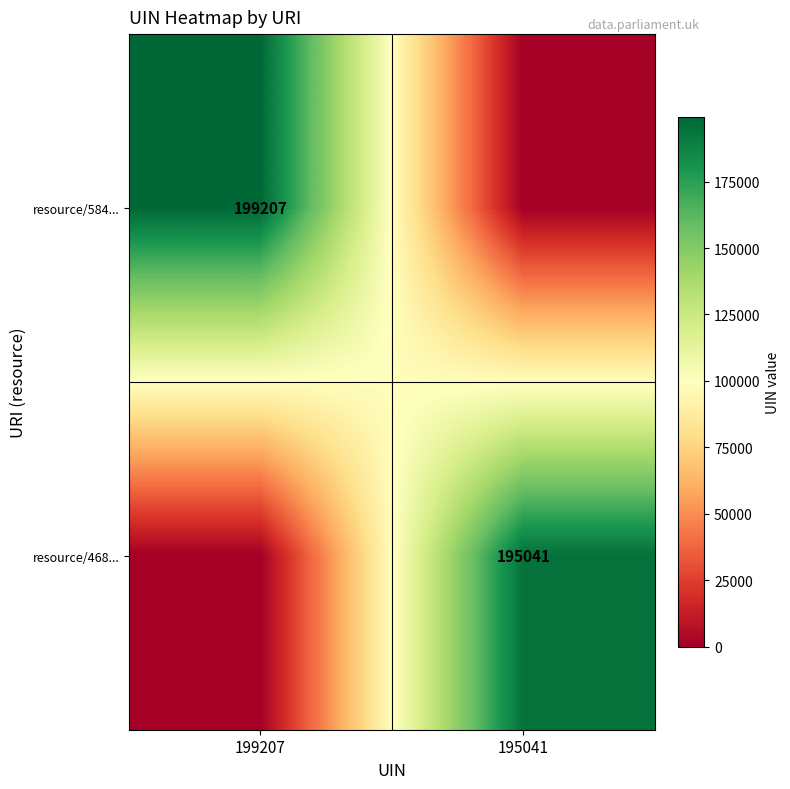

Count the number of categories in the chart.

2